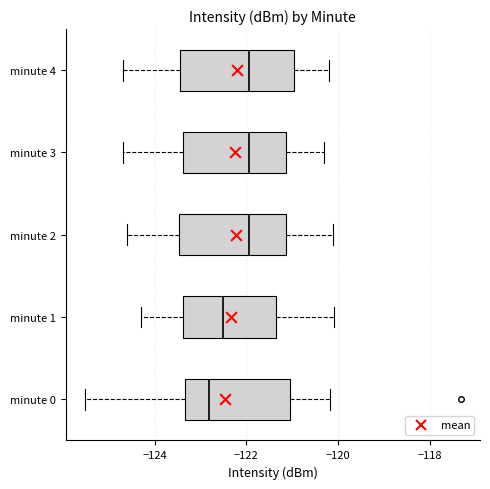

Reading bottom to top, transcribe this box plot: for each box, give where its median line is, the range the box spans, and where its two whiskers end, as read against the x-axis. The values are not printed on the chart, so give them approximately, as read against the axis.

minute 0: median -122.8, box -123.4 to -121.0, whiskers -125.6 to -120.2
minute 1: median -122.4, box -123.4 to -121.4, whiskers -124.2 to -120.0
minute 2: median -122.0, box -123.4 to -121.2, whiskers -124.6 to -120.0
minute 3: median -122.0, box -123.4 to -121.2, whiskers -124.6 to -120.2
minute 4: median -122.0, box -123.4 to -121.0, whiskers -124.6 to -120.2